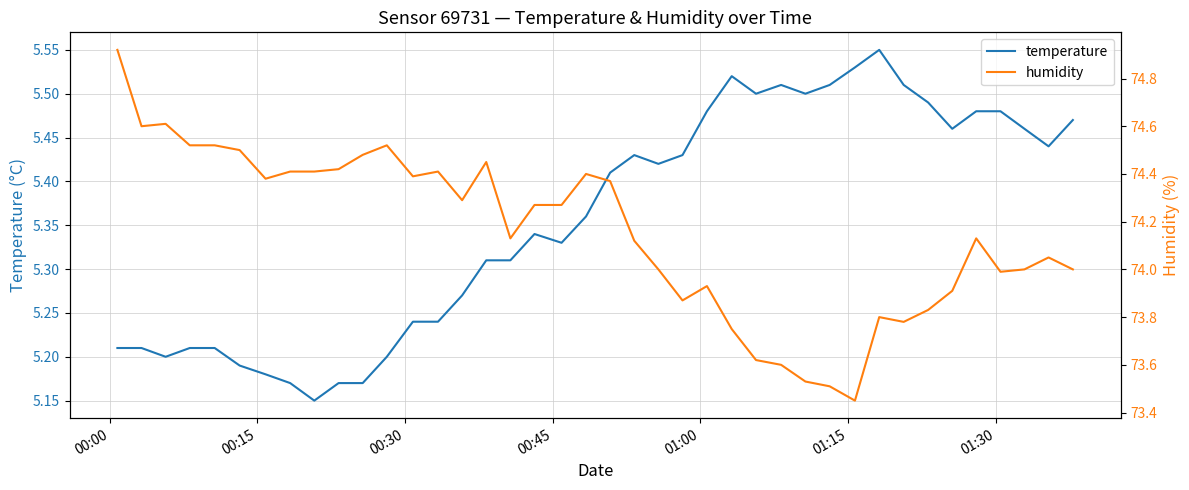

True or false: temperature has more than 0 interior local peaks.

True